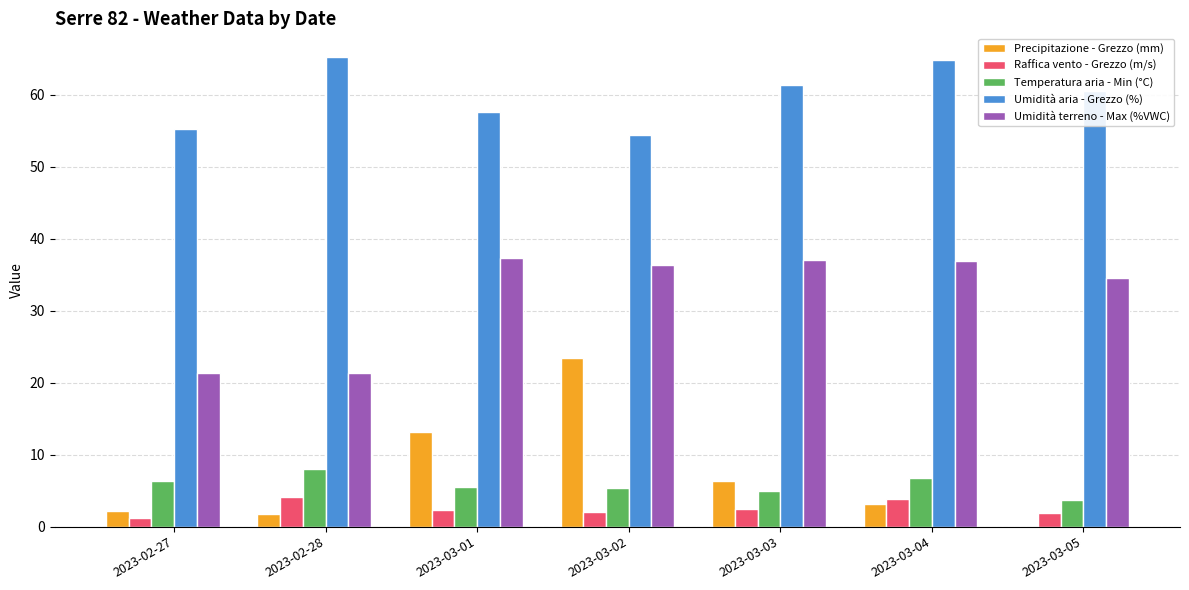

Is the value of Precipitazione - Grezzo (mm) at 2023-03-02 greater than the value of Raffica vento - Grezzo (m/s) at 2023-03-02?

Yes